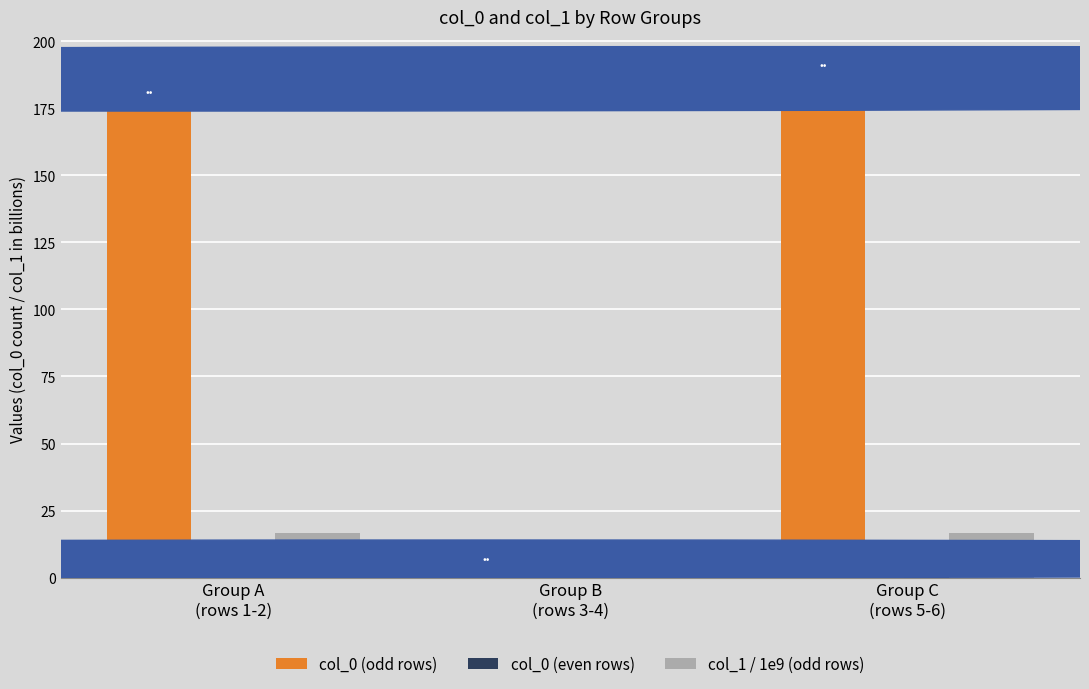

What is the greatest value displayed?

191.0